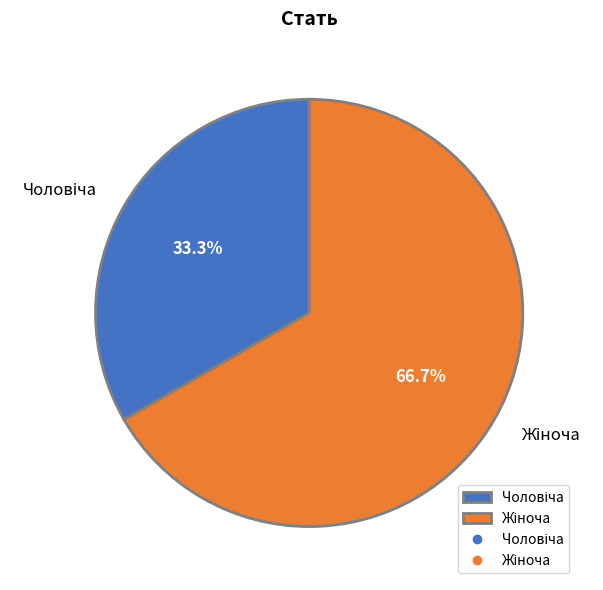

Approximately how many times larger is the value at Чоловіча compared to Жіноча?

0.5